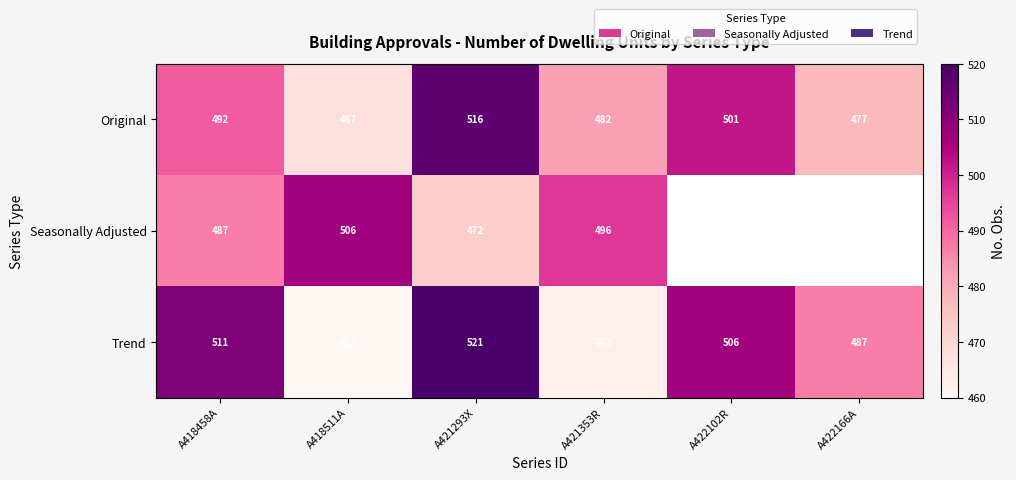

What is the maximum value for Trend?

521